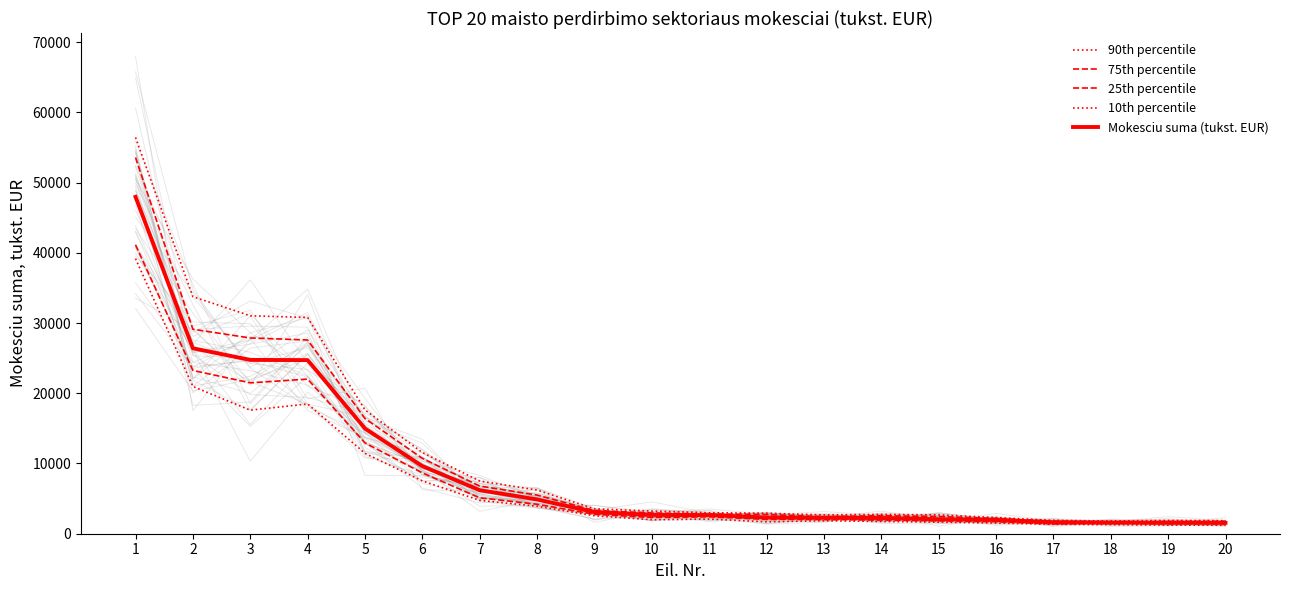

What is the total value across all series at 6?

48084.1